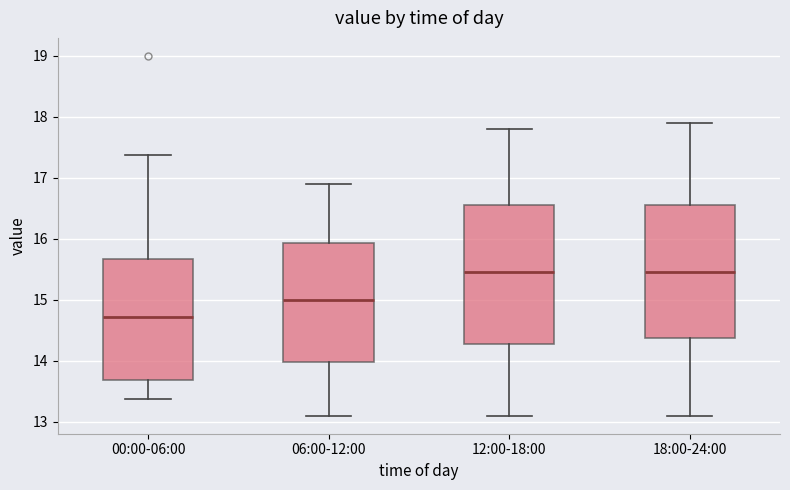

Reading left to right, transcribe this box plot: for each box, give where its median line is, the range the box spans, and where its two whiskers end, as read against the y-axis. The values are not printed on the chart, so give them approximately, as read against the axis.

00:00-06:00: median 14.7, box 13.7 to 15.7, whiskers 13.4 to 17.4
06:00-12:00: median 15.0, box 14.0 to 15.9, whiskers 13.1 to 16.9
12:00-18:00: median 15.5, box 14.3 to 16.6, whiskers 13.1 to 17.8
18:00-24:00: median 15.5, box 14.4 to 16.6, whiskers 13.1 to 17.9